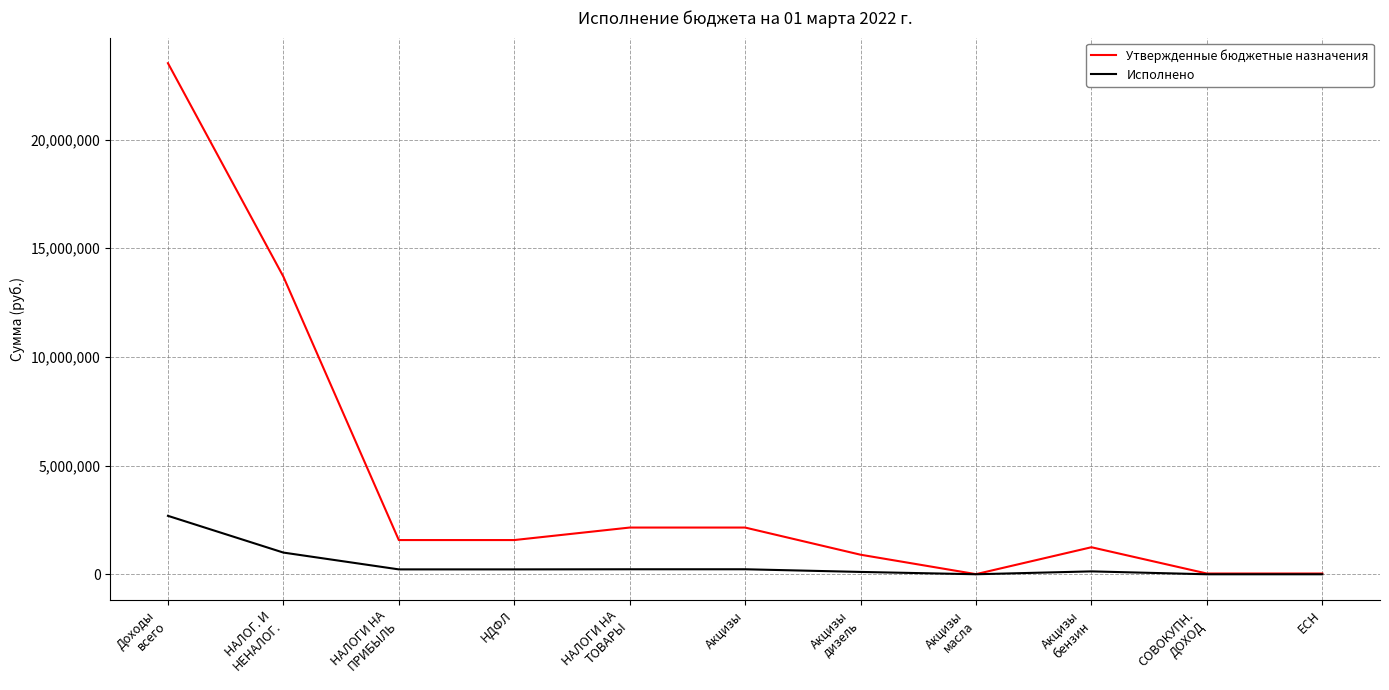

What is the difference between the Утвержденные бюджетные назначения values at ЕСН and Акцизы
масла?

29000.0